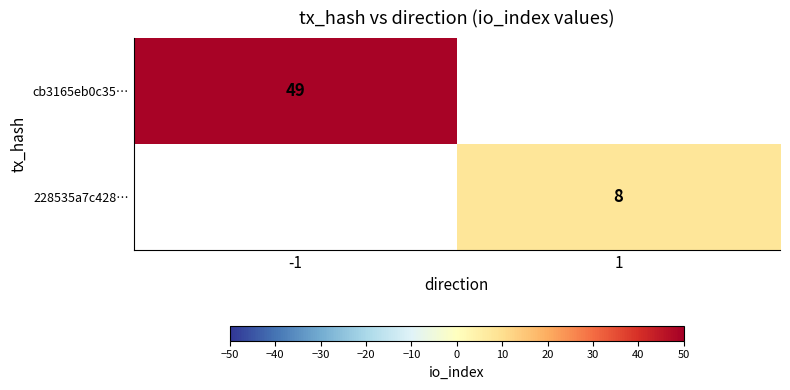

Is the value of cb3165eb0c35… at -1 greater than the value of 228535a7c428… at 1?

Yes